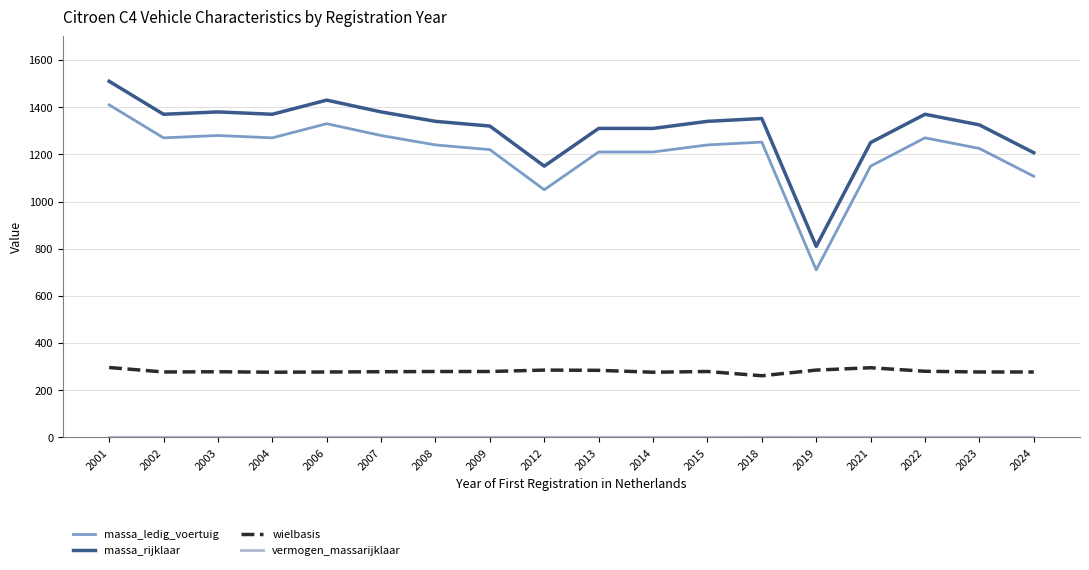

What is the maximum value for massa_rijklaar?

1510.0